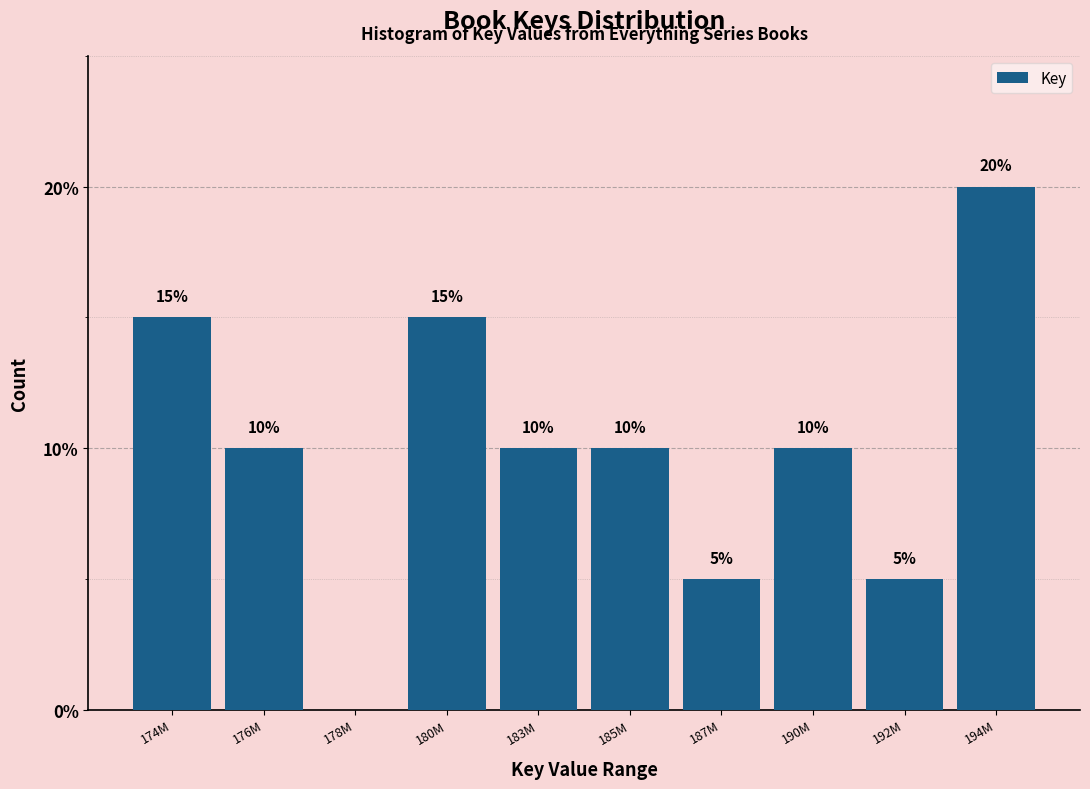

Reading right to left, extract all data points from this chart.

194M=20	192M=5	190M=10	187M=5	185M=10	183M=10	180M=15	178M=0	176M=10	174M=15